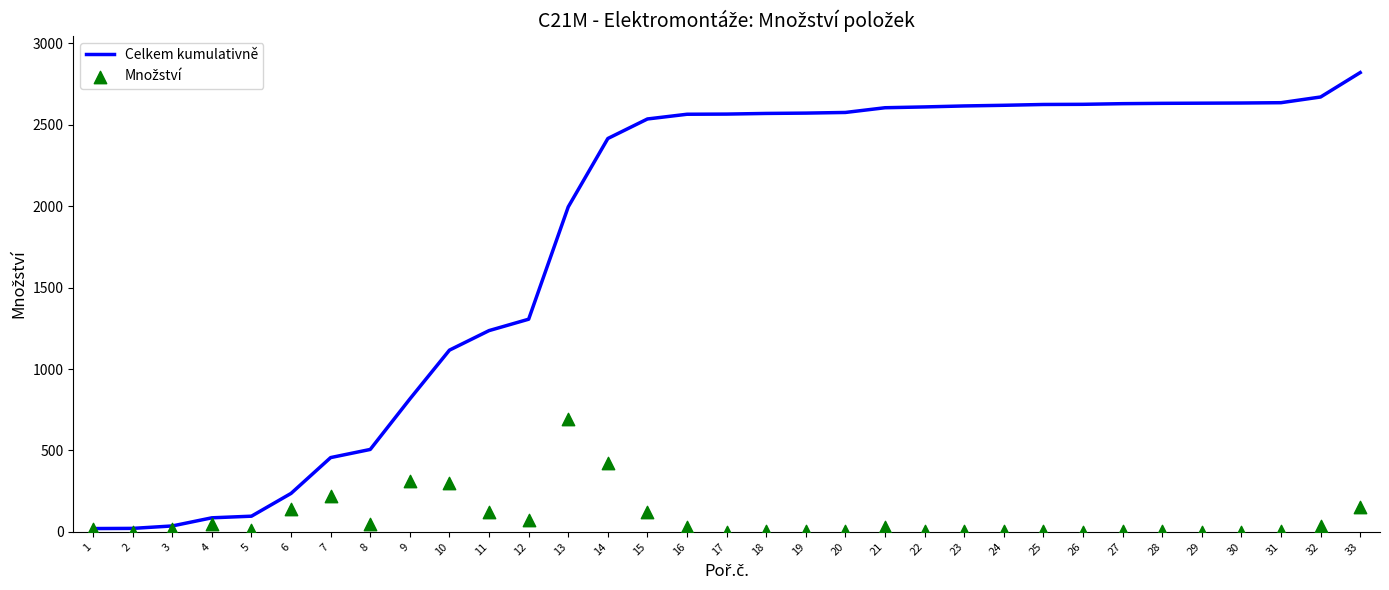

At how many categories does at least one series exceed 176?

28